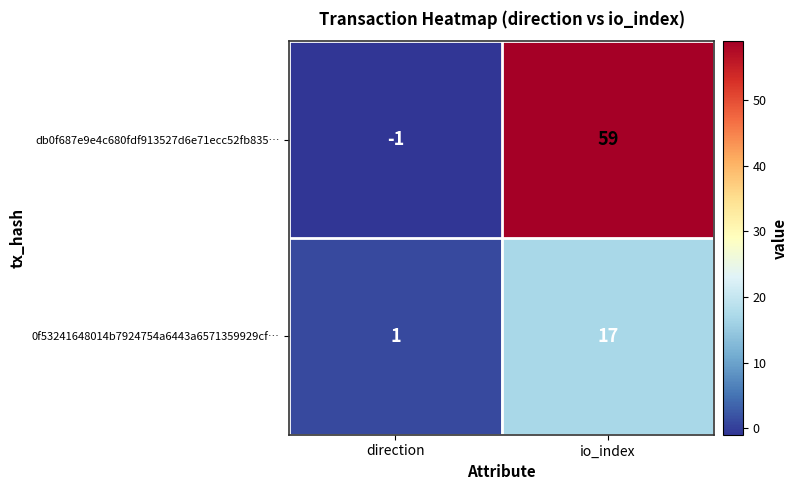

What is the difference between the db0f687e9e4c680fdf913527d6e71ecc52fb835… values at io_index and direction?

60